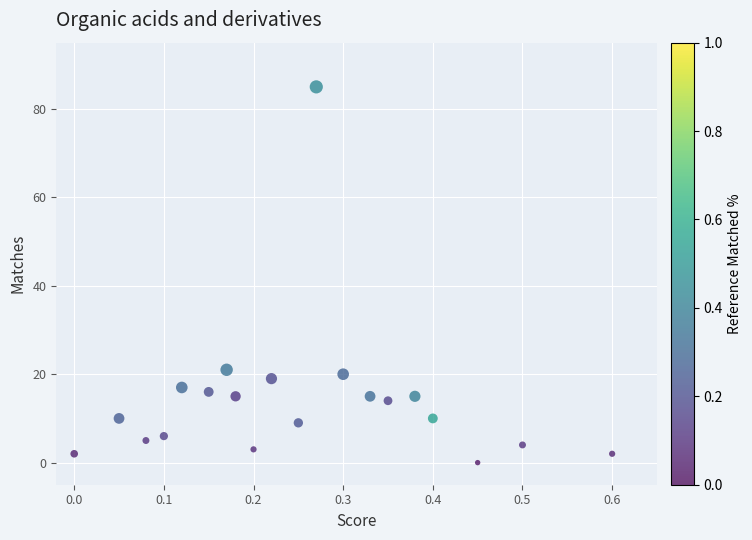

What Y value in the scatter plot is closest to 42?

21